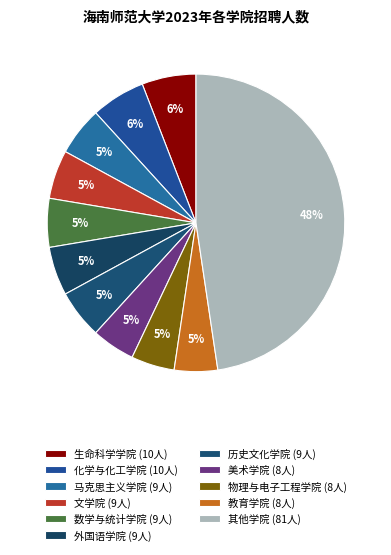

Does any single category account for the majority?

No